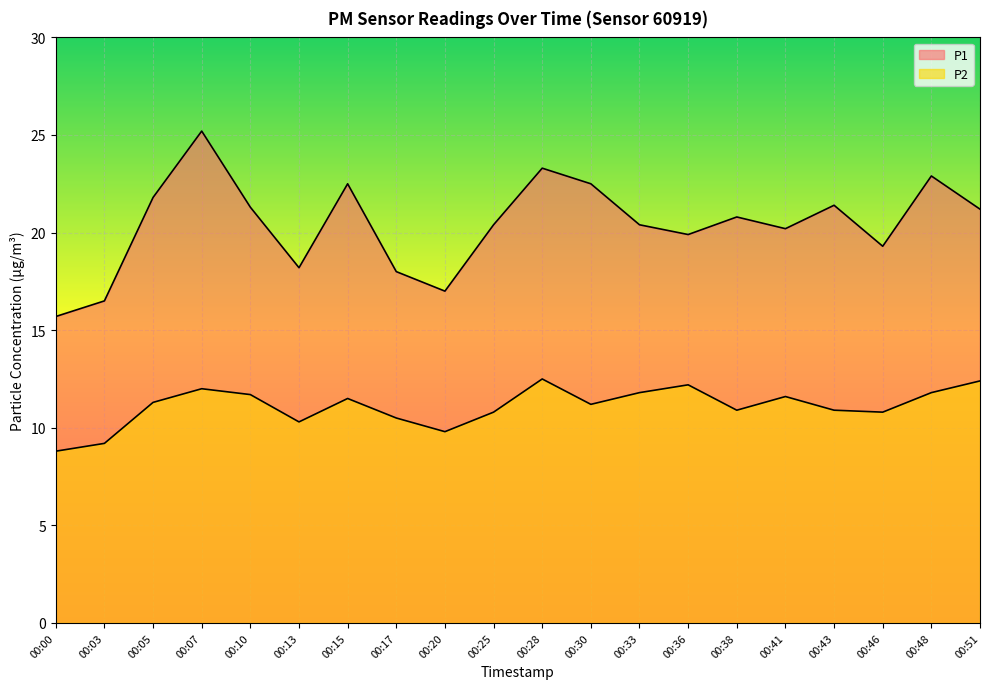

At which category is the sum across all series the highest?

00:07